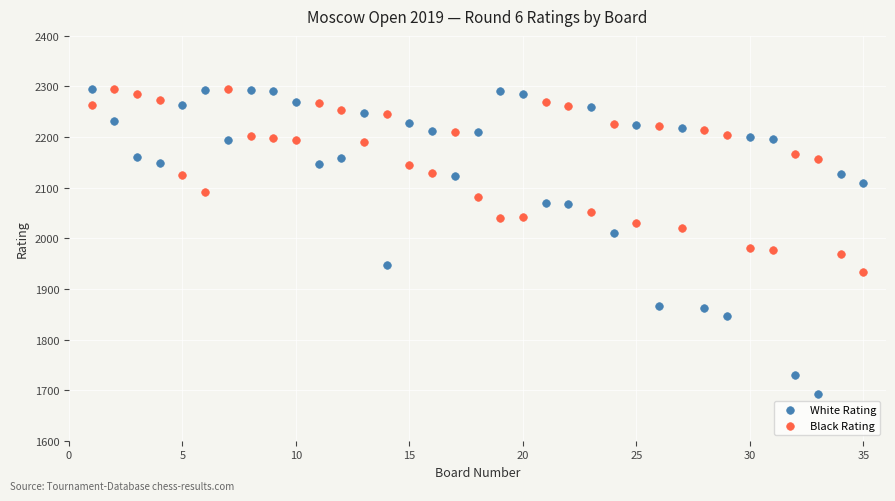

Which series has the largest Y range (max minus min)?

White Rating